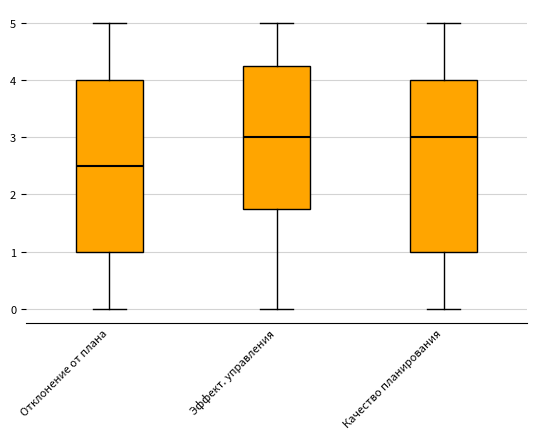

Reading left to right, read every box against the y-axis: the position of its median line, the range the box covers, and the ends of its whiskers. The values are not printed on the chart, so give them approximately, as read against the axis.

Отклонение от плана: median 2.5, box 1.0 to 4.0, whiskers 0.0 to 5.0
Эффект. управления: median 3.0, box 1.8 to 4.3, whiskers 0.0 to 5.0
Качество планирования: median 3.0, box 1.0 to 4.0, whiskers 0.0 to 5.0